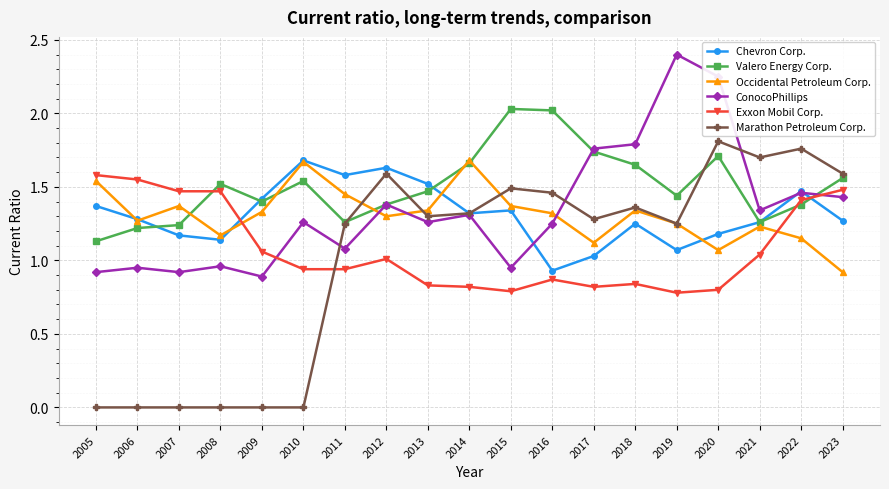

Which series has the widest spread of values?

Marathon Petroleum Corp.